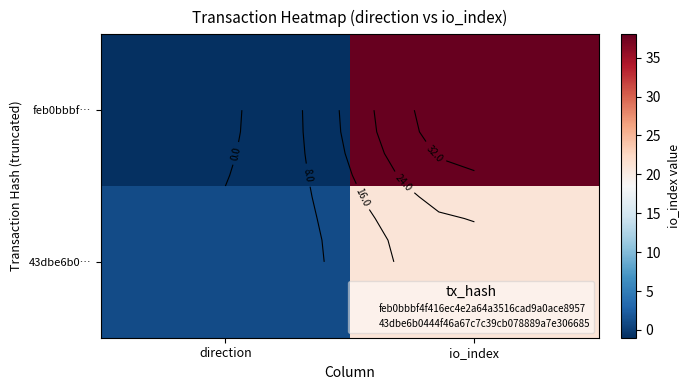

List the series in order of their peak value, lowest first.

43dbe6b0…, feb0bbbf…